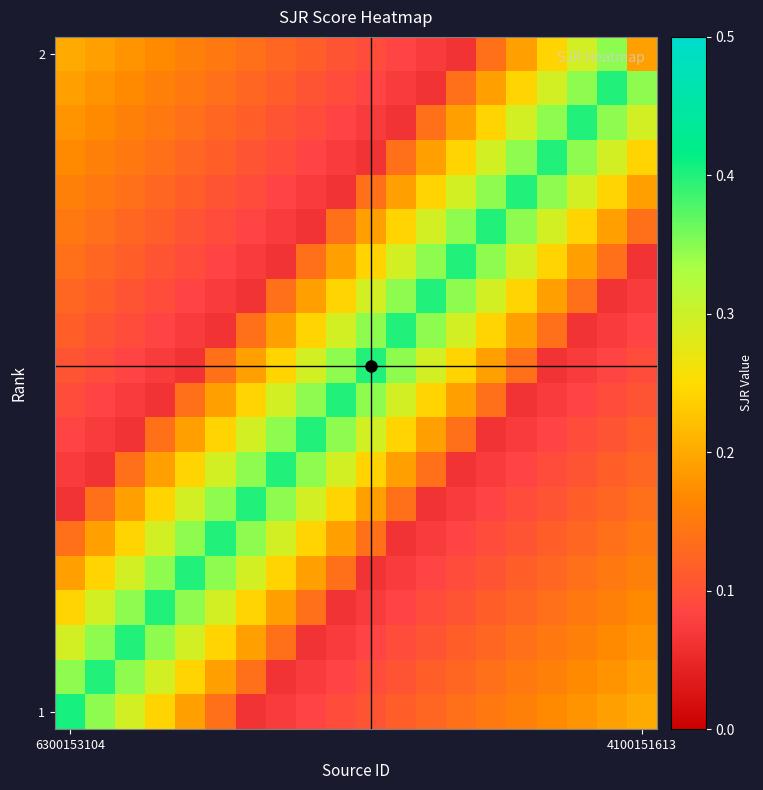

Which series has the widest spread of values?

1